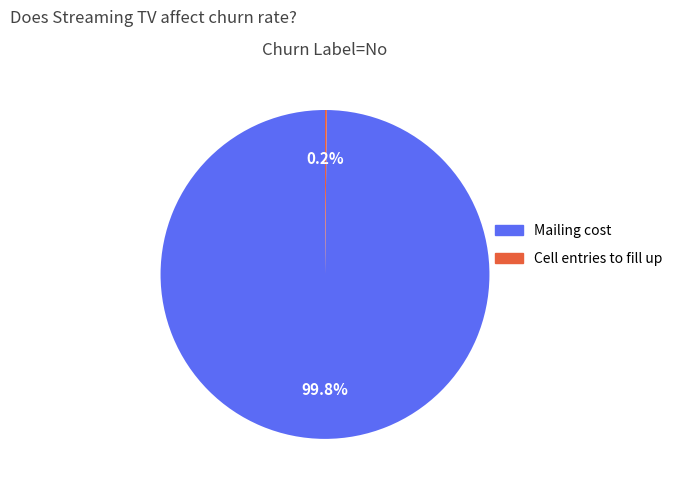

Which slice is the largest?

Mailing cost